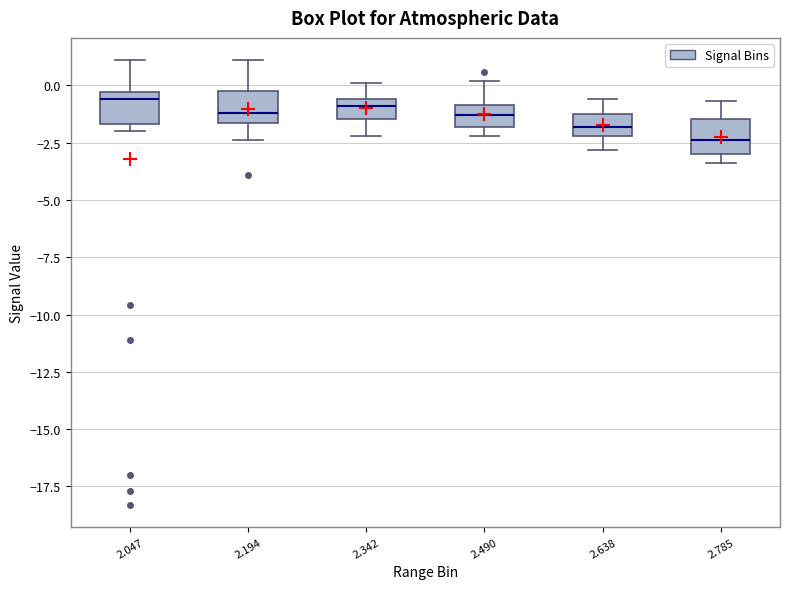

Reading left to right, transcribe this box plot: for each box, give where its median line is, the range the box spans, and where its two whiskers end, as read against the y-axis. The values are not printed on the chart, so give them approximately, as read against the axis.

2.047: median -0.5 (just below the box's upper edge), box -1.5 to -0.5, whiskers -2.0 to 1.0
2.194: median -1.0, box -1.5 to 0.0, whiskers -2.5 to 1.0
2.342: median -1.0, box -1.5 to -0.5, whiskers -2.0 to 0.0
2.490: median -1.5, box -2.0 to -1.0, whiskers -2.0 (just below the box's lower edge) to 0.0
2.638: median -2.0 (inside the box), box -2.0 to -1.0, whiskers -3.0 to -0.5
2.785: median -2.5, box -3.0 to -1.5, whiskers -3.5 to -0.5